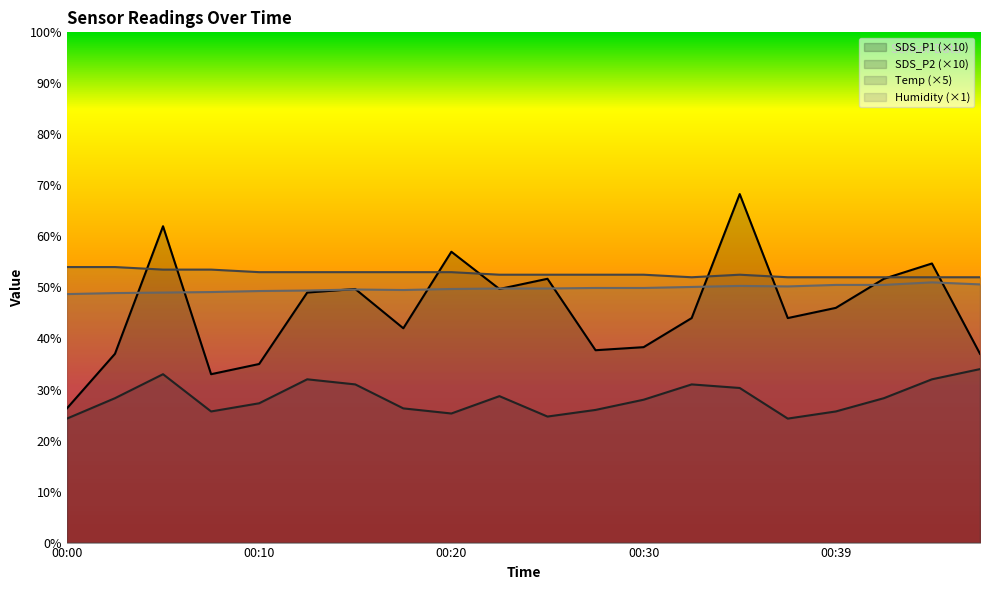

What is the difference between the second highest and second lowest values in the Humidity series?

1.7